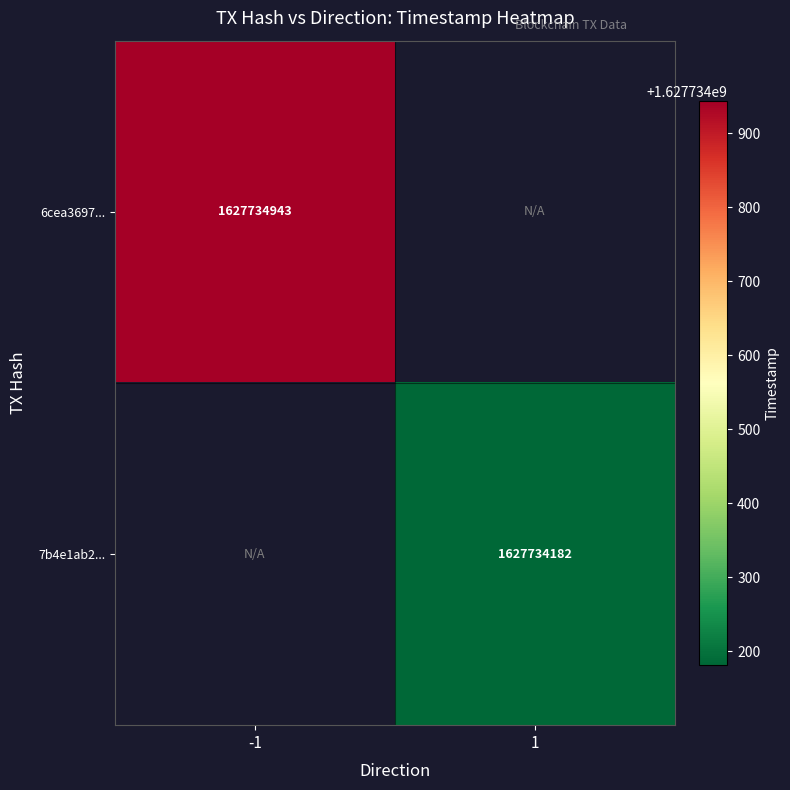

Between 0 and 1, which series saw the biggest shift?

6cea3697b80b6cabdf6938f3befbfd097f976d4